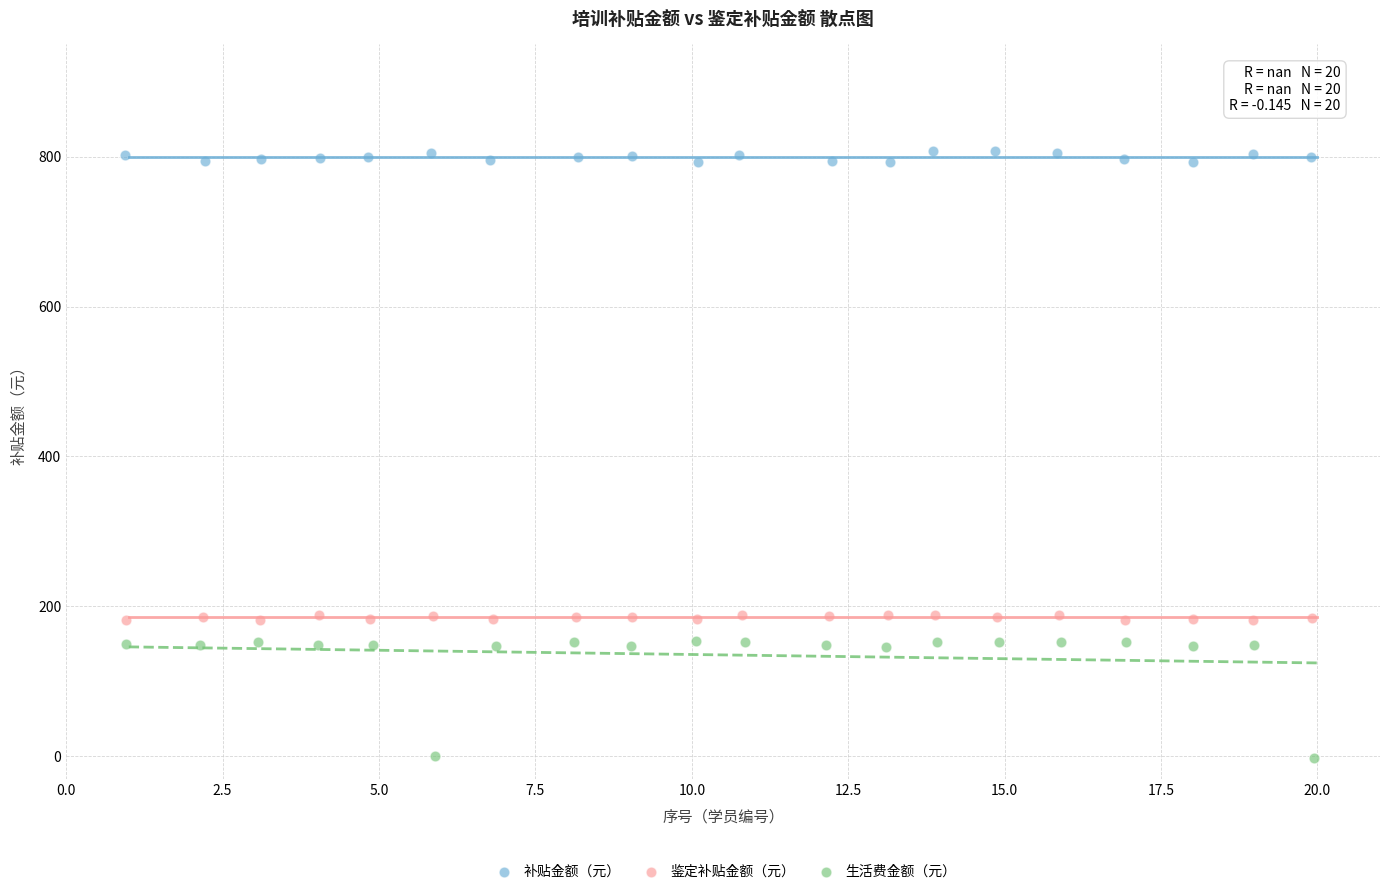

Which series has the largest Y range (max minus min)?

生活费金额（元）